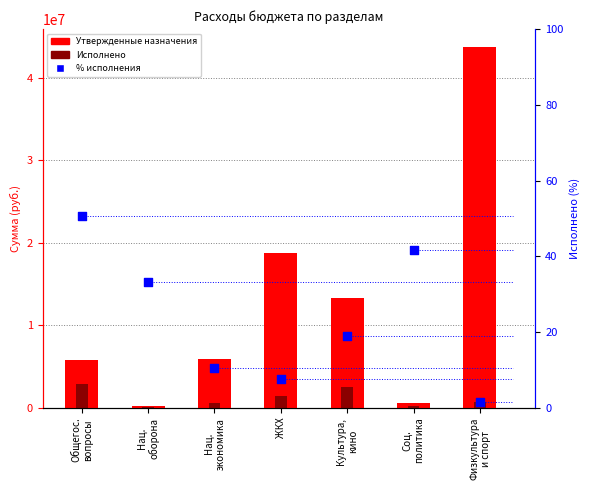

Which series has the largest total across all categories?

Утвержденные назначения